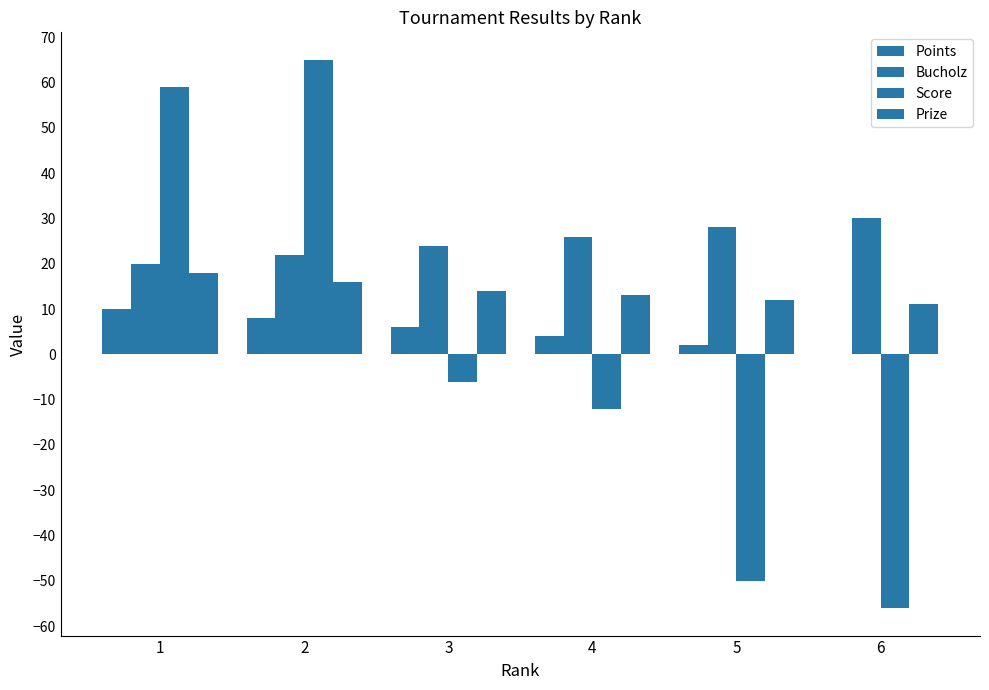

True or false: Score has a value of -6 at 3.

True